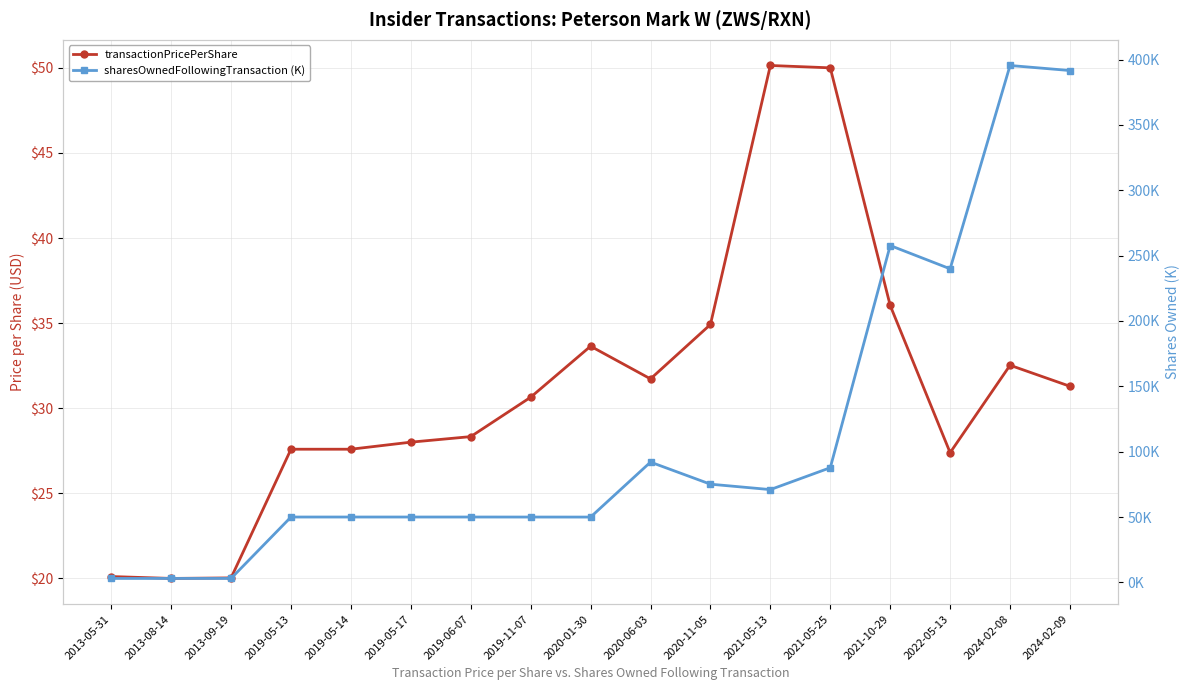

What is the difference between the maximum and minimum values in the transactionPricePerShare series?

30.1